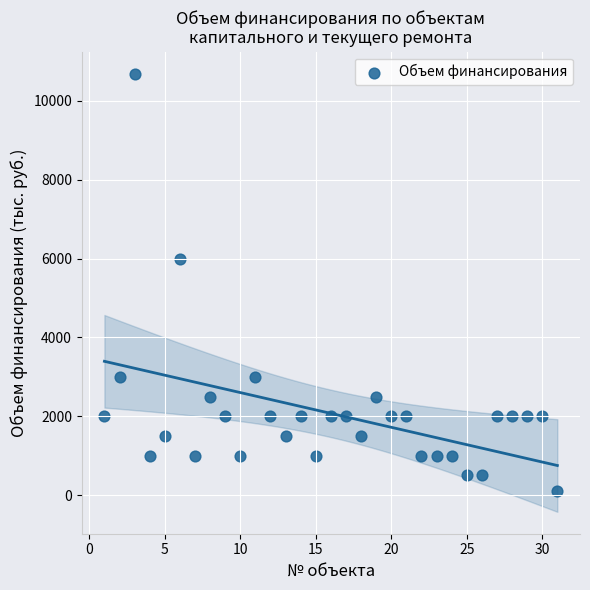

What Y value in the scatter plot is closest to 5397?

6000.0